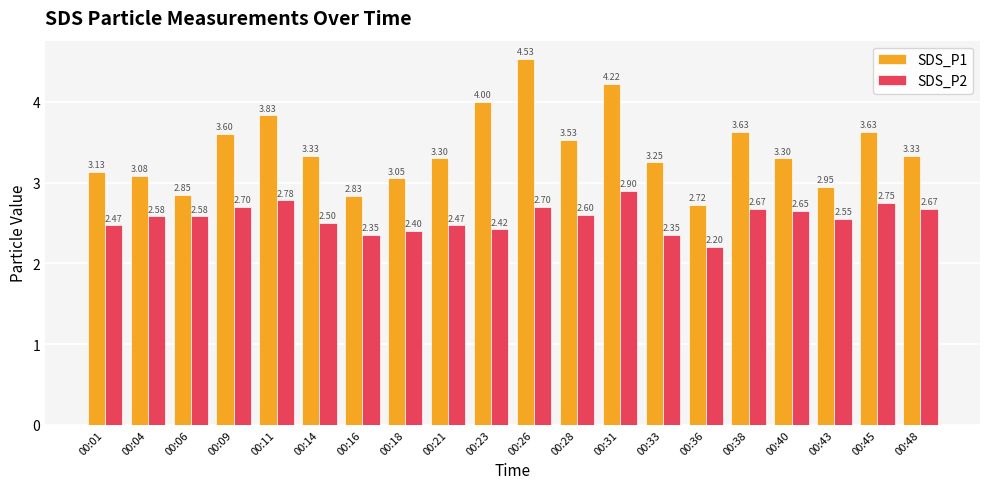

What is the value of the SDS_P2 bar at the 4th from the left?

2.7